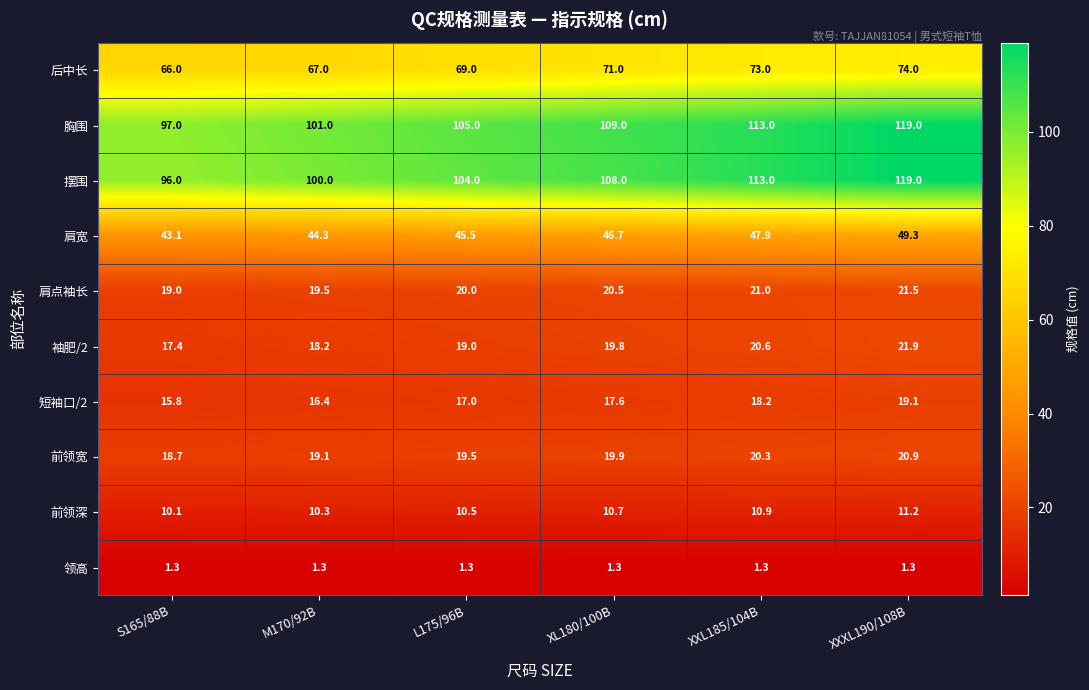

What is the difference between the highest and lowest values at L175/96B?

103.7